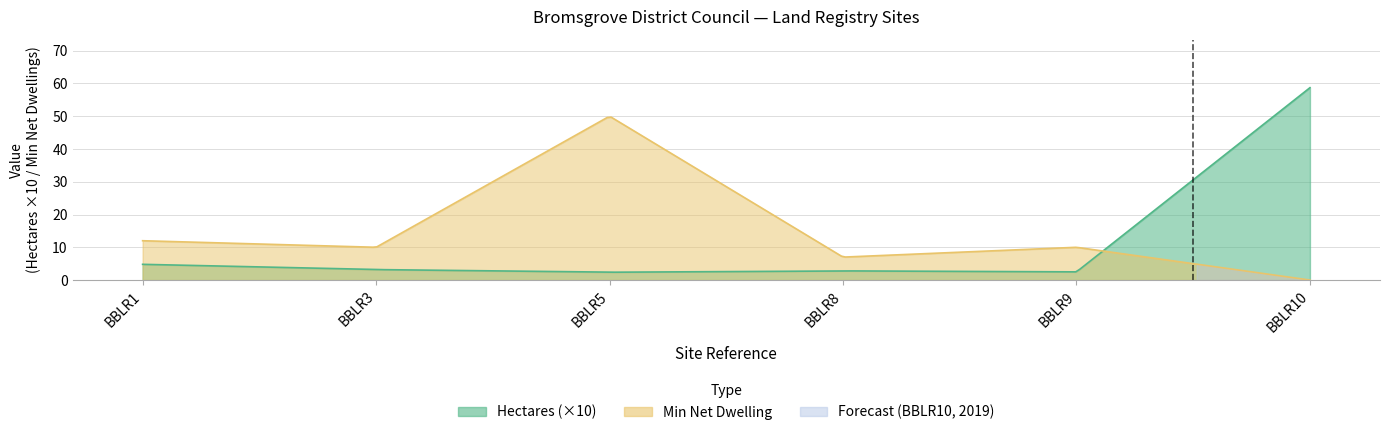

Reading left to right, what are all the values shown in this chart?

Hectares: 0.5	0.3	0.2	0.3	0.2	5.9
Min Net Dwelling: 12.0	10.0	50.0	7.0	10.0	0.0